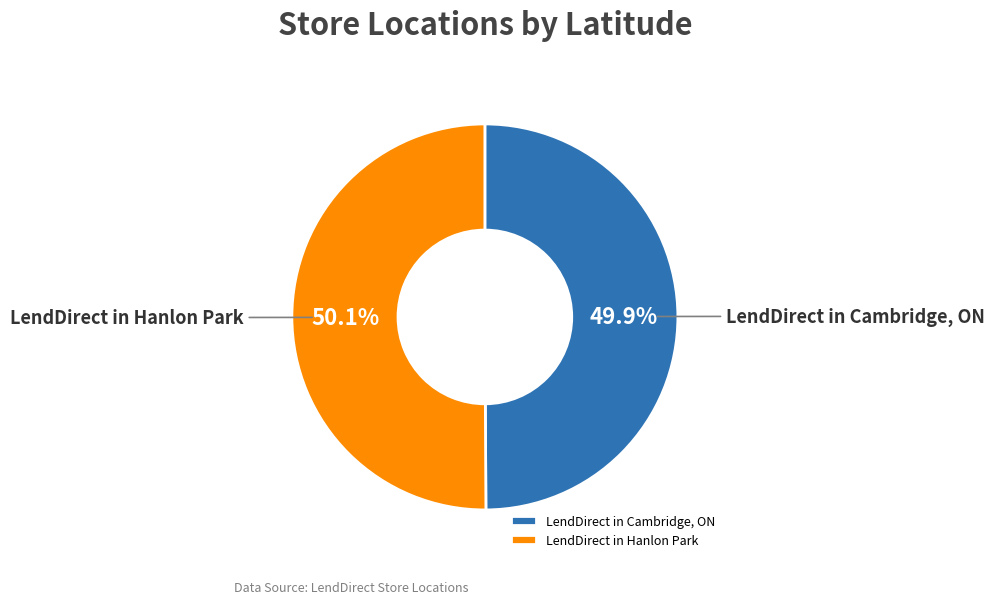

True or false: LendDirect in Cambridge, ON accounts for 50% of the total.

True